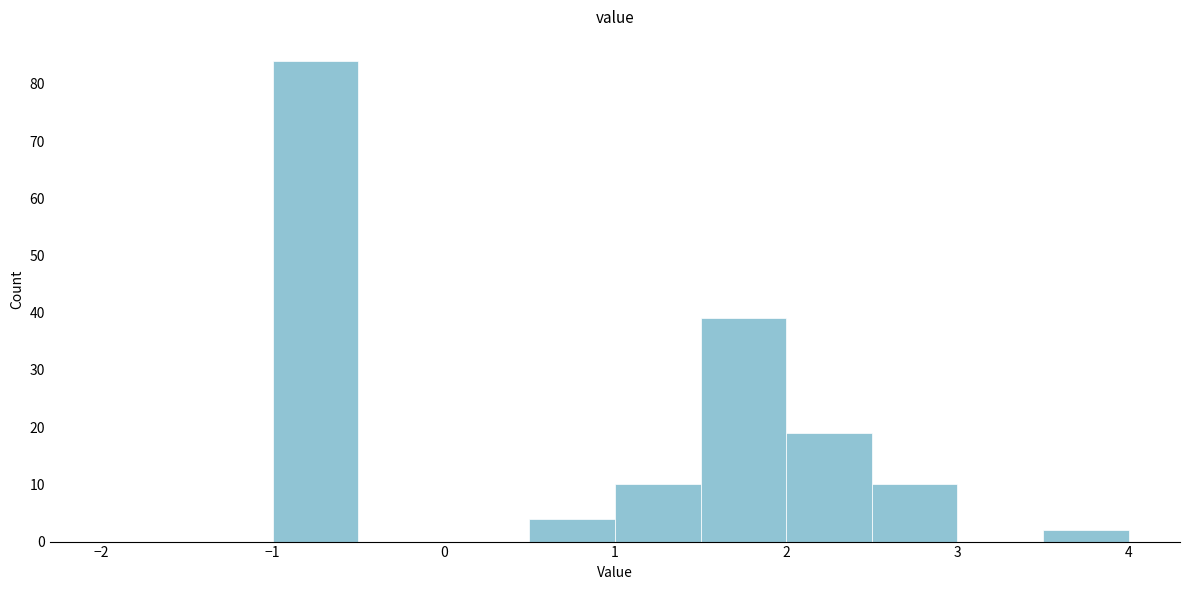

Reading left to right, transcribe this chart: for each bar, give the range it covers on the x-axis and its height. The values are not printed on the chart, so give them approximately, as read against the axis.

-2.0 to -1.5: 0
-1.5 to -1.0: 0
-1.0 to -0.5: 84
-0.5 to 0.0: 0
0.0 to 0.5: 0
0.5 to 1.0: 4
1.0 to 1.5: 10
1.5 to 2.0: 39
2.0 to 2.5: 19
2.5 to 3.0: 10
3.0 to 3.5: 0
3.5 to 4.0: 2